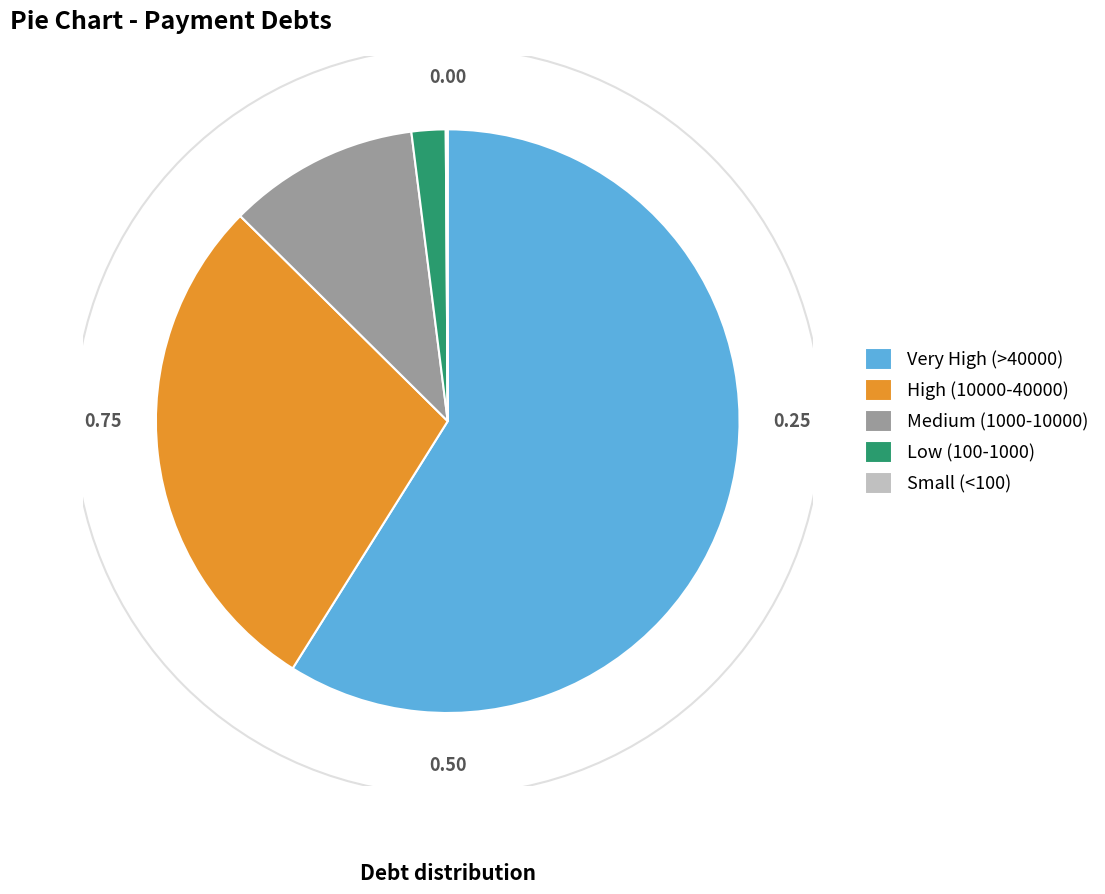

Approximately how many times larger is the value at Medium (1000-10000) compared to High (10000-40000)?

0.4